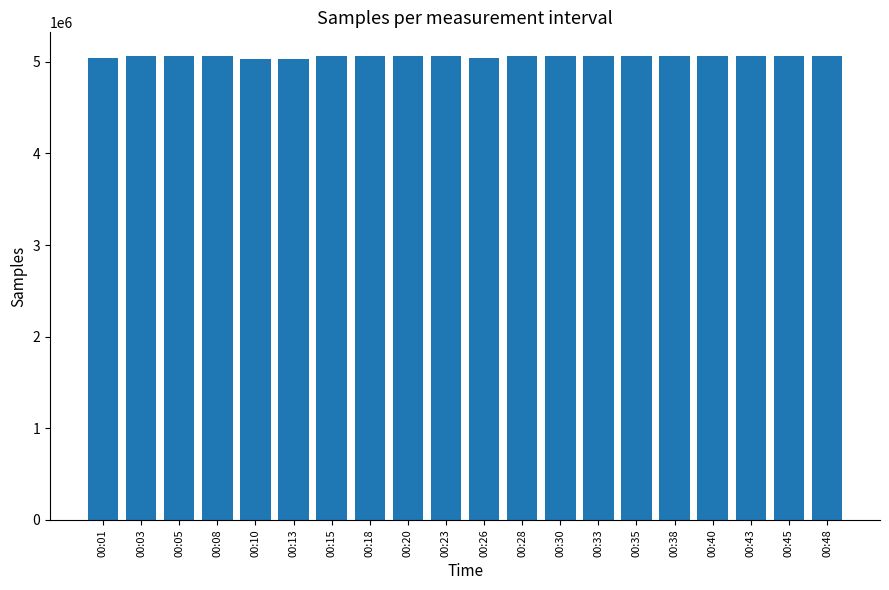

Approximately how many times larger is the value at 00:48 compared to 00:10?

1.0